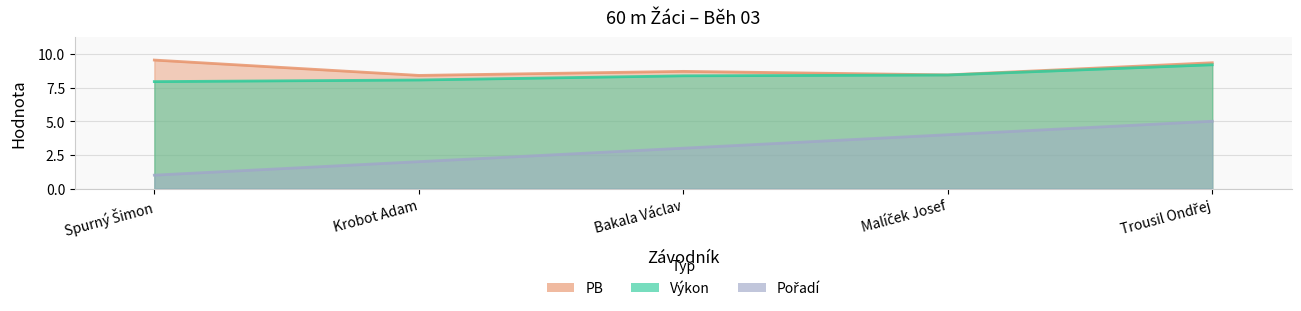

Which series has the widest spread of values?

Pořadí